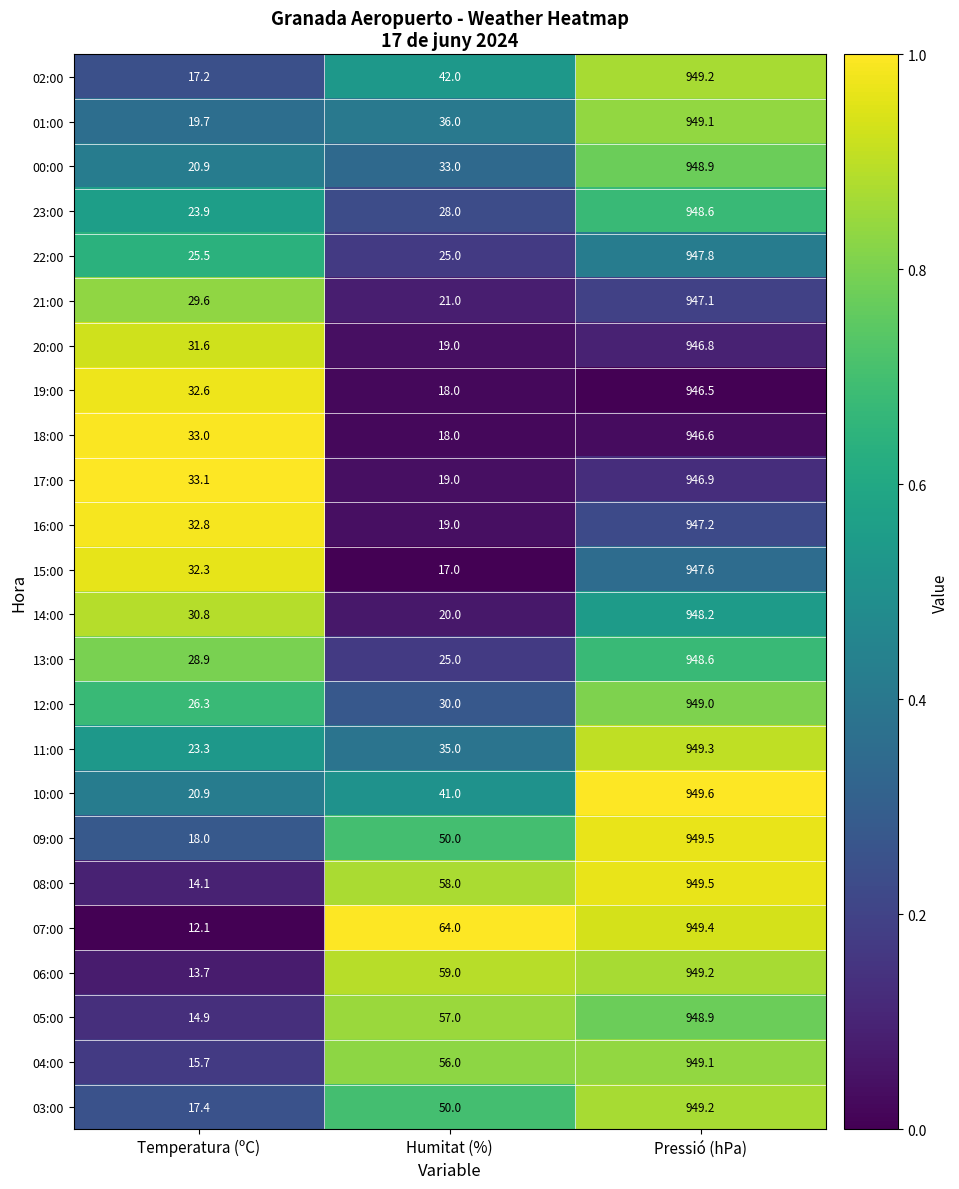

What is the approximate value of 15:00 at Temperatura (ºC)?

32.3